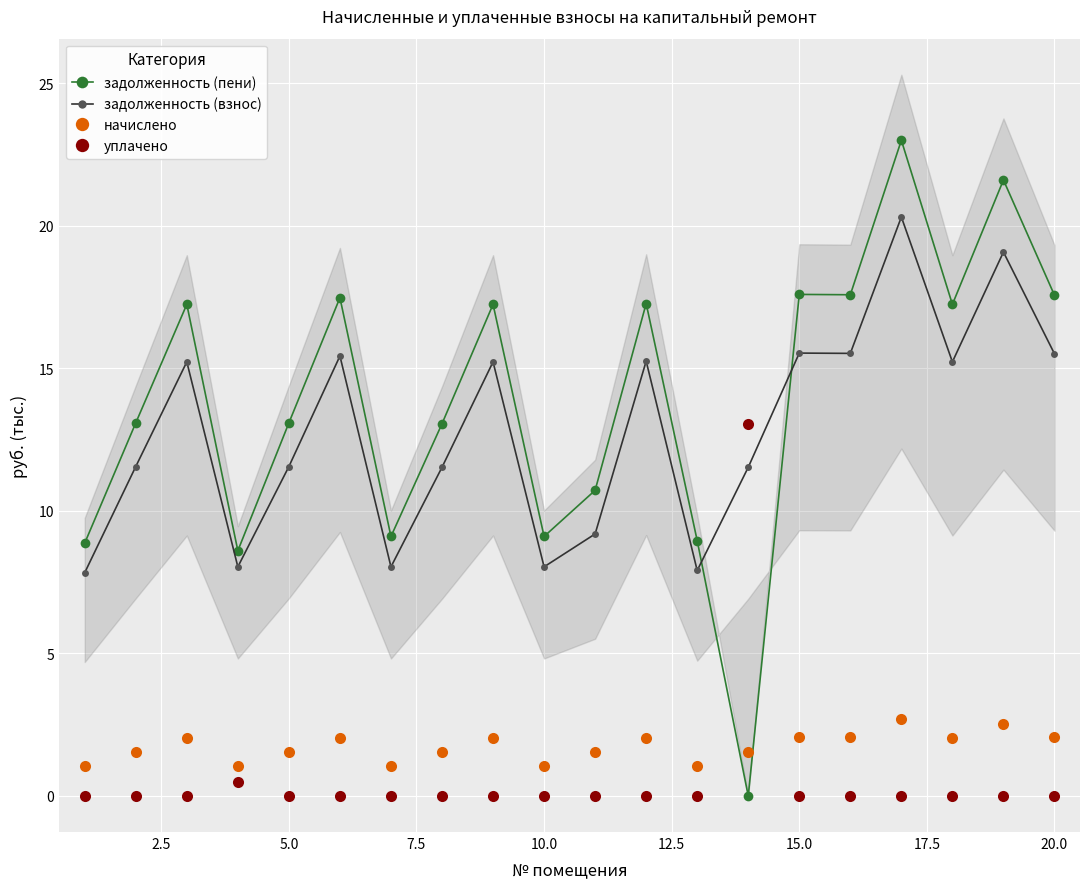

True or false: задолженность (взнос) has a value of 15.5 at 20.0.

True